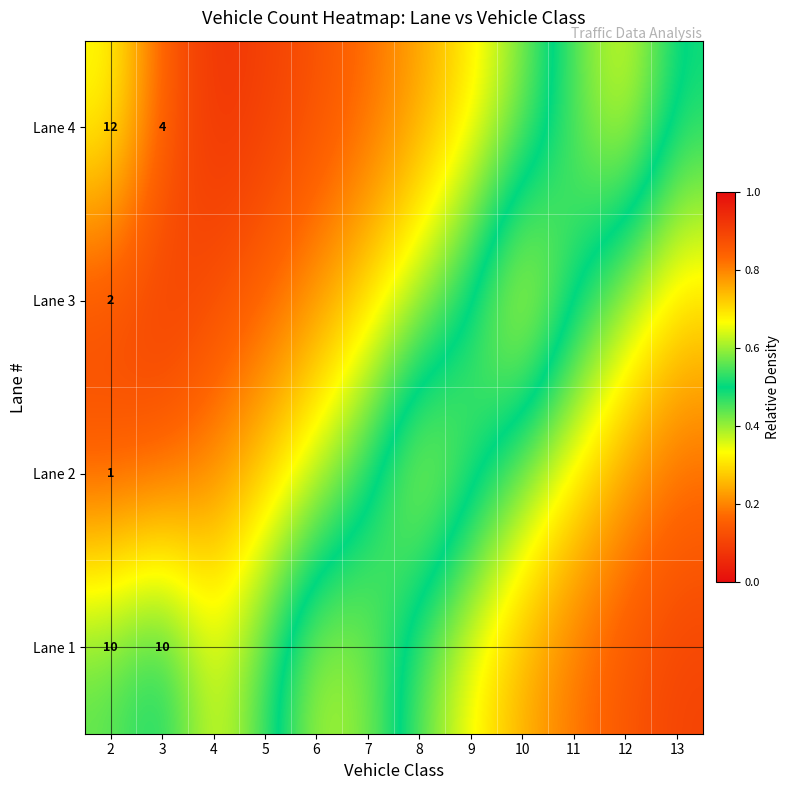

List the series in order of their overall mean, highest first.

Lane 1, Lane 2, Lane 3, Lane 4